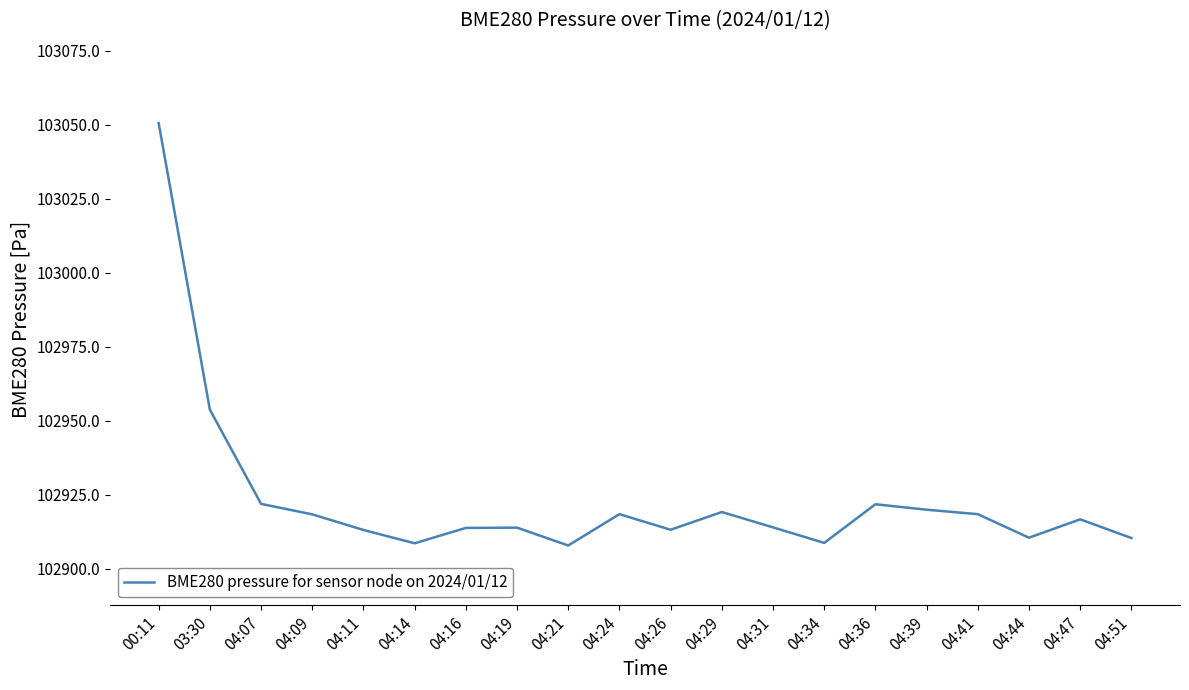

What is the greatest value displayed?

103050.6